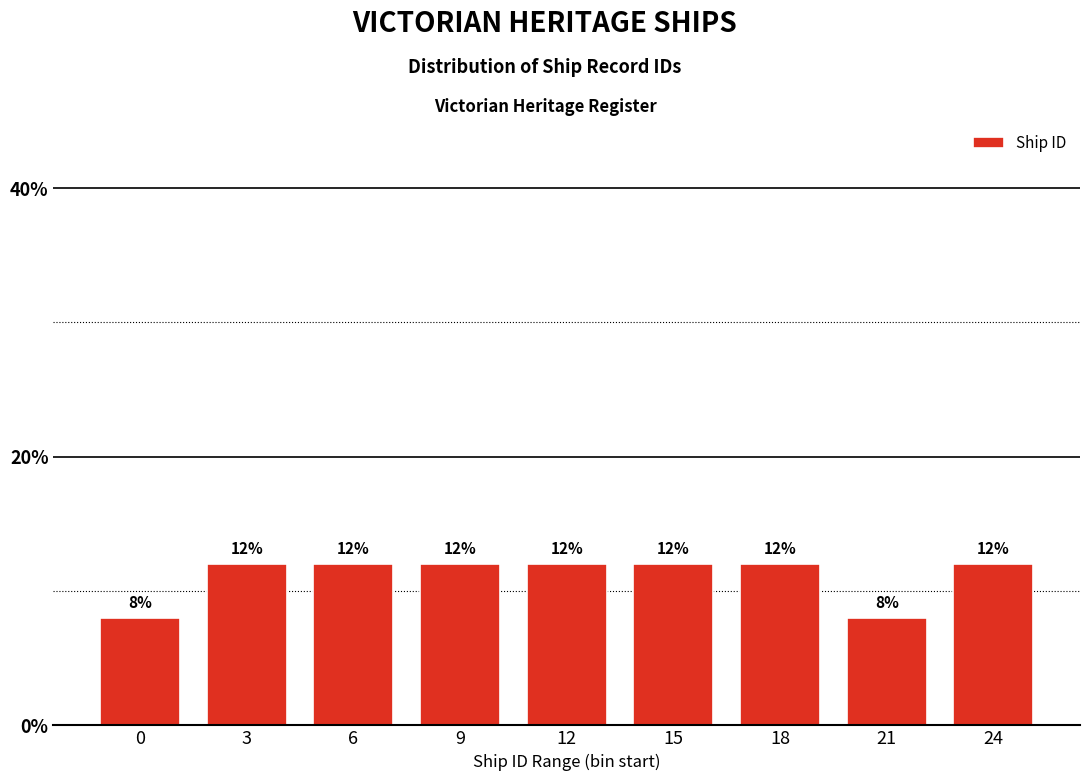

Reading right to left, what are all the values shown in this chart?

24=12	21=8	18=12	15=12	12=12	9=12	6=12	3=12	0=8